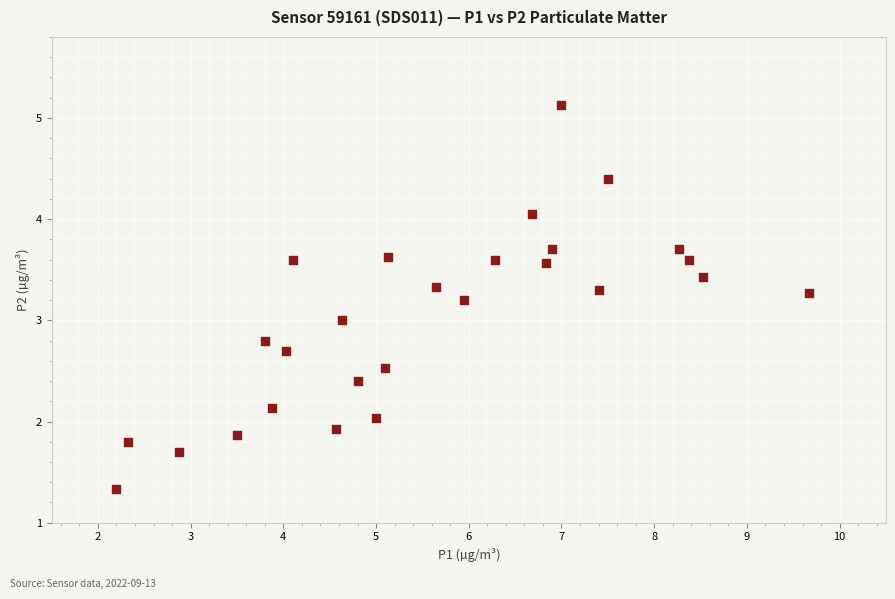

What is the range of Y values (max minus min)?

3.8